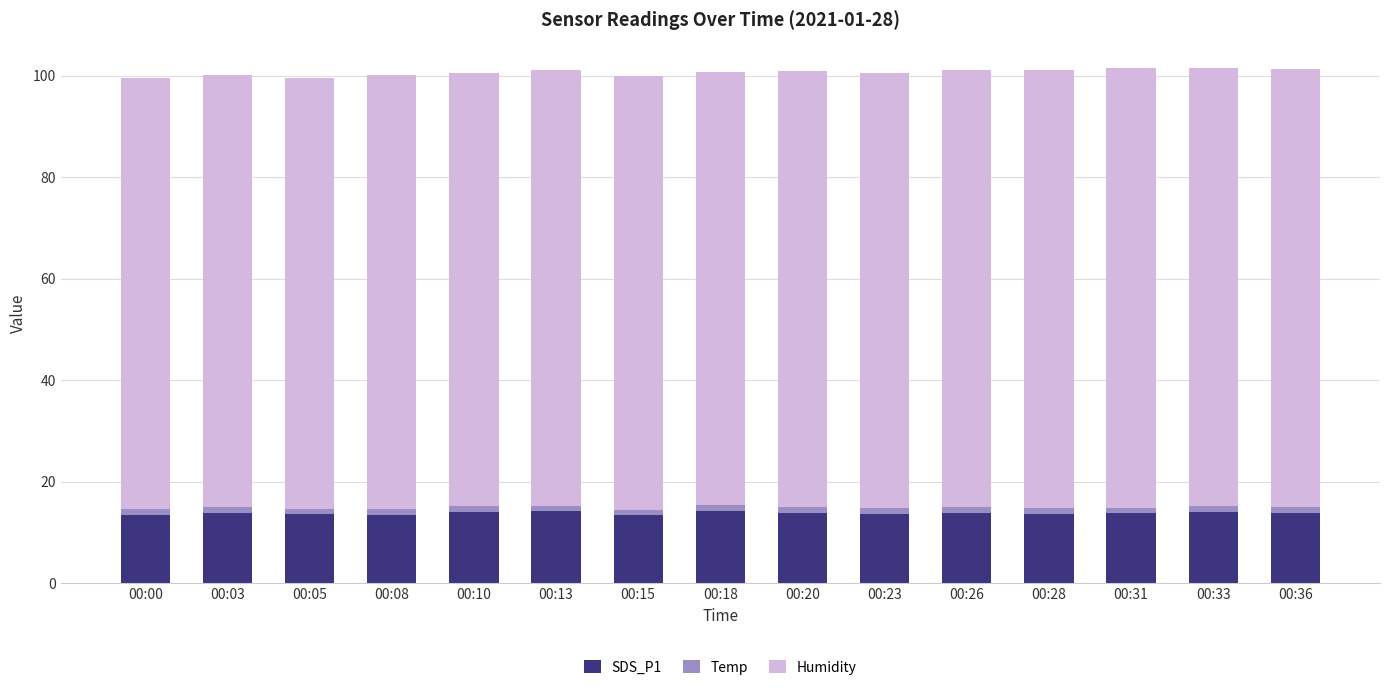

How many series are shown in this chart?

3